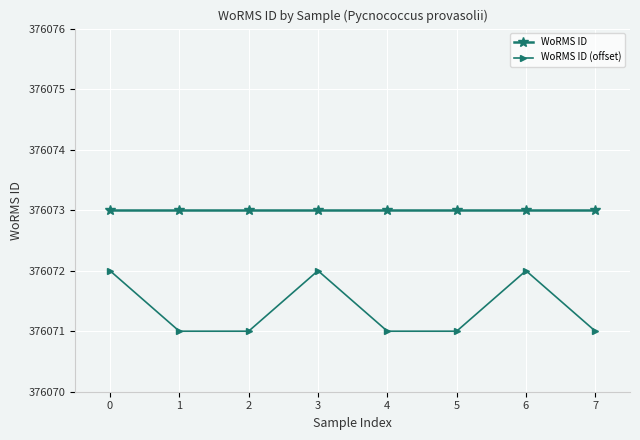

The value of WoRMS ID (offset) at 0 is 376072. True or false?

True